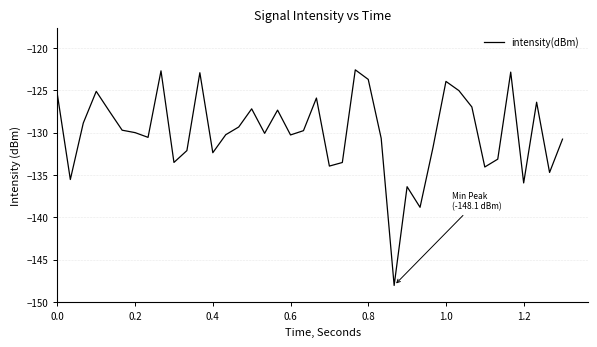

What is the greatest value displayed?

-122.6